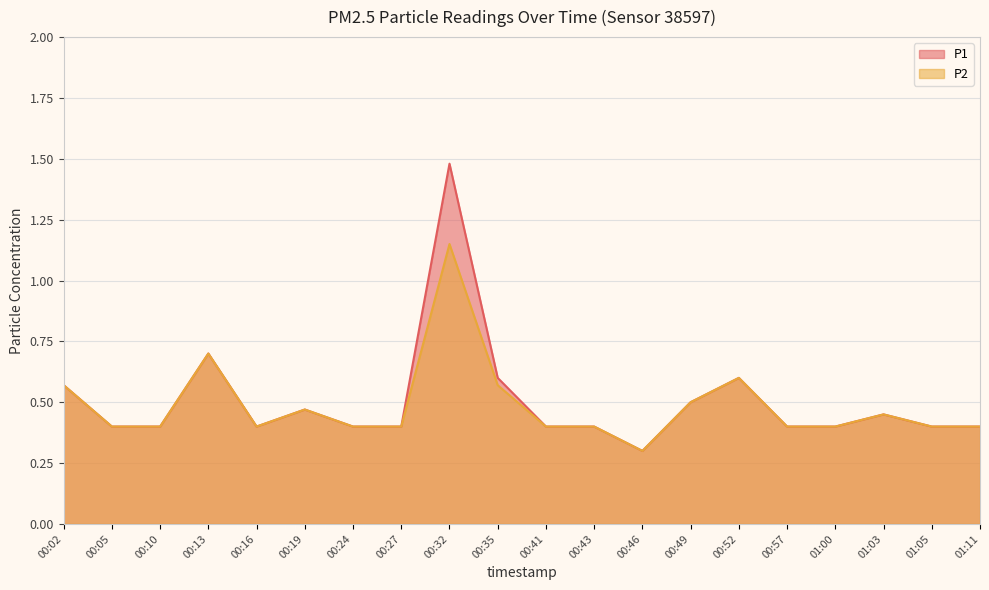

In P2, how many points are lower than both neighbors (excluding endpoints)?

2